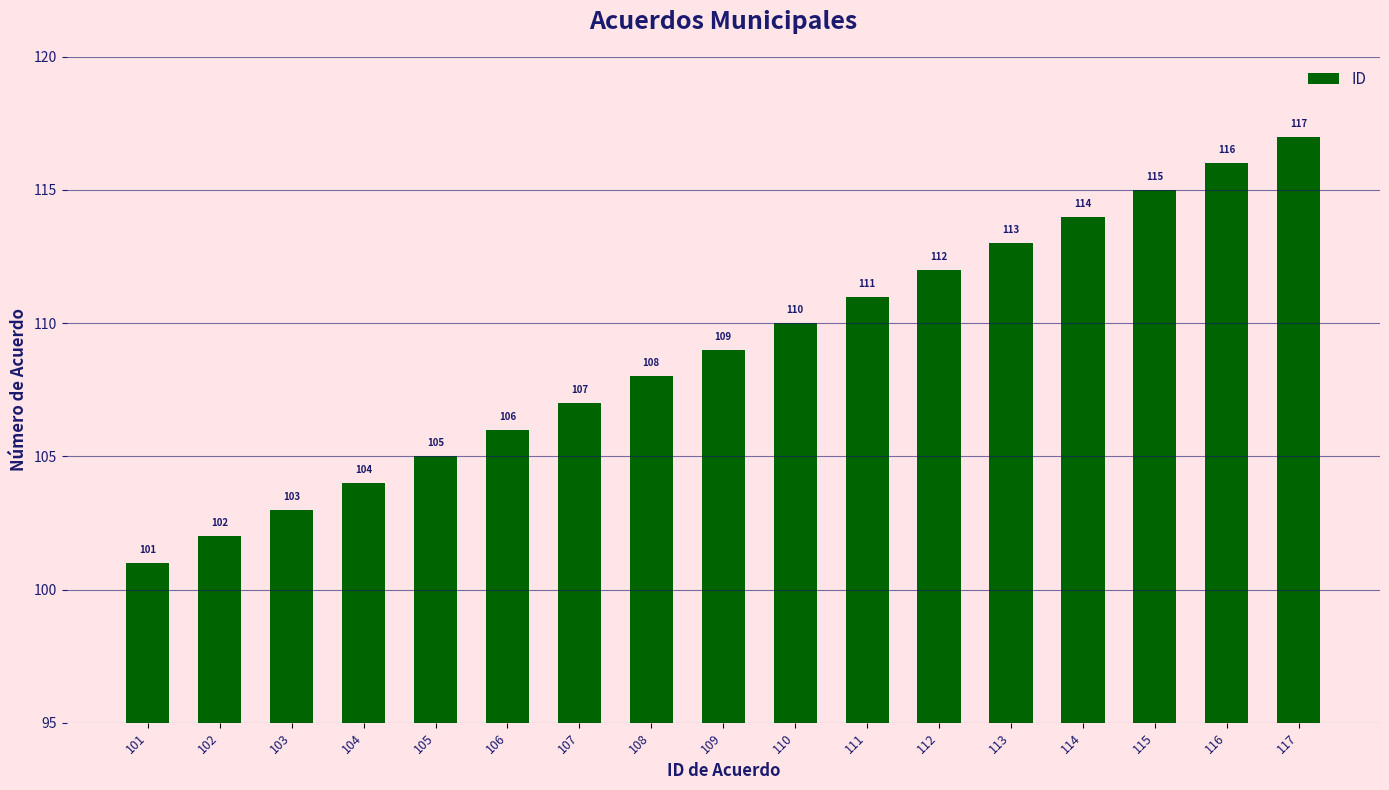

The chart shows a value of 205 at 116. True or false?

False